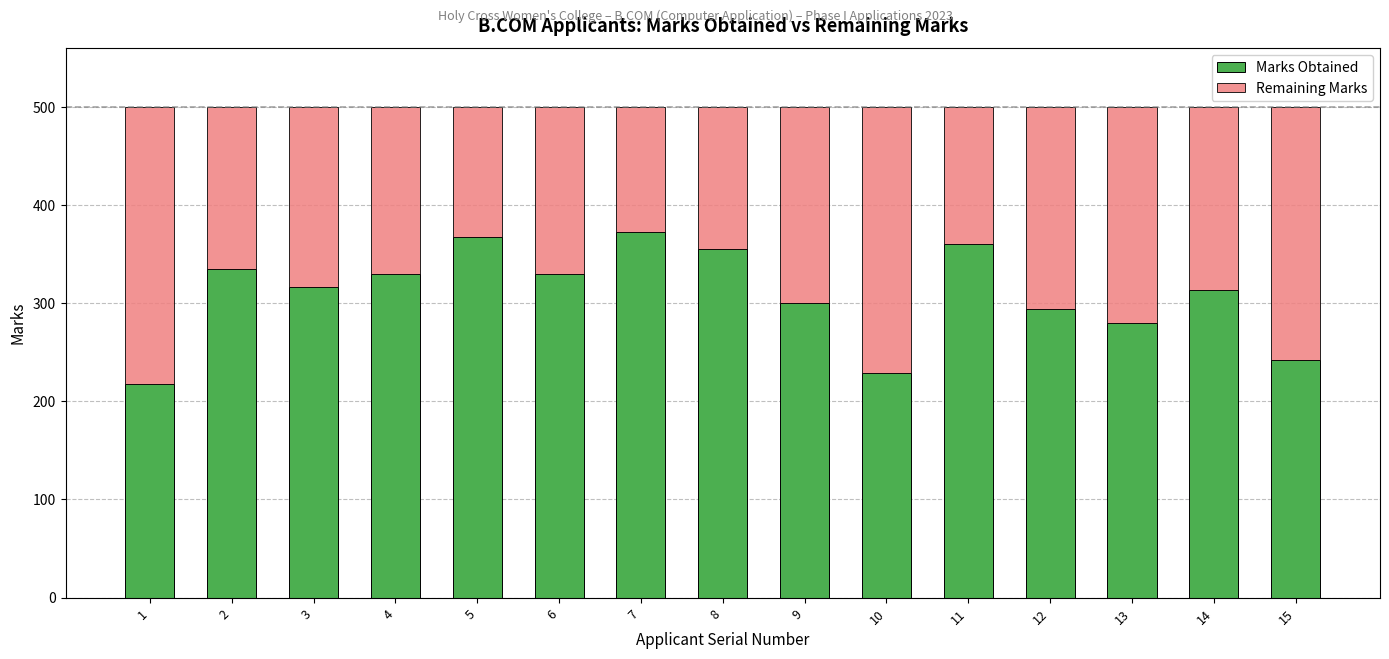

What is the difference between the Marks Obtained values at 5 and 14?

54